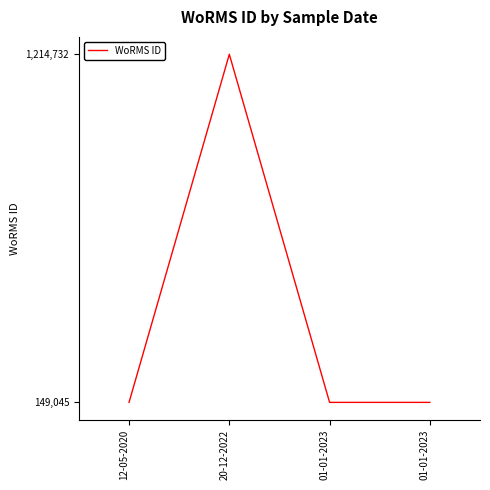

Count the number of values greater than 149045.

1